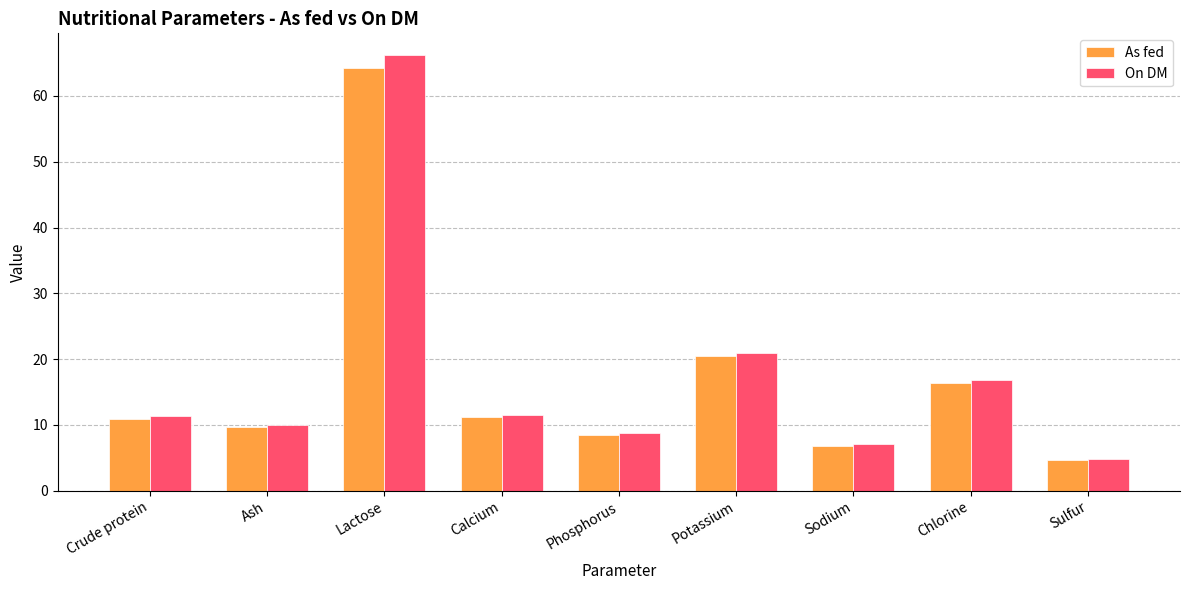

Between Crude protein and Sulfur, which series saw the biggest shift?

On DM